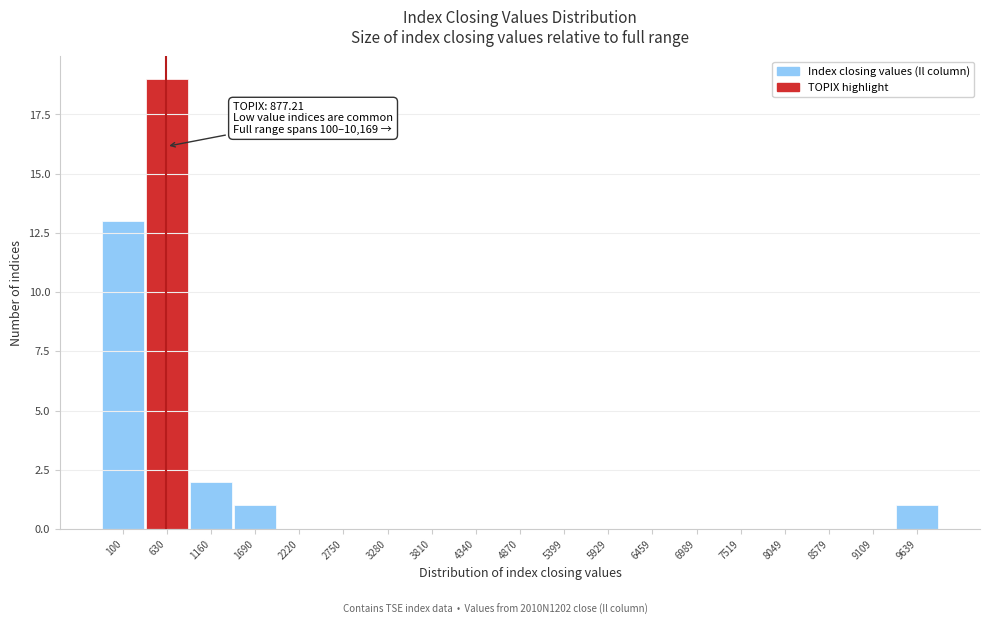

Reading left to right, transcribe all the data shown in this chart.

100=13	630=19	1160=2	1690=1	2220=0	2750=0	3280=0	3810=0	4340=0	4870=0	5399=0	5929=0	6459=0	6989=0	7519=0	8049=0	8579=0	9109=0	9639=1